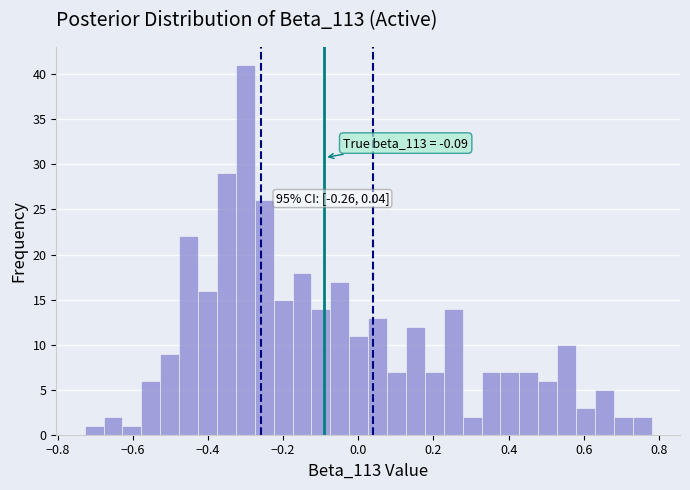

Around what value on the x-axis is the tallest bar? Give the approximate position of its centre, as read against the axis.

-0.30